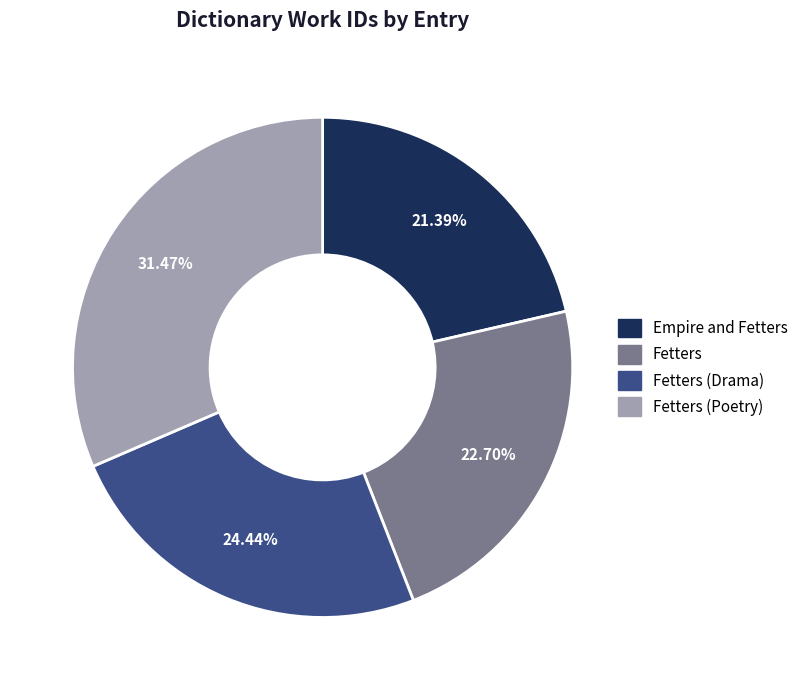

How many slices are in this pie chart?

4